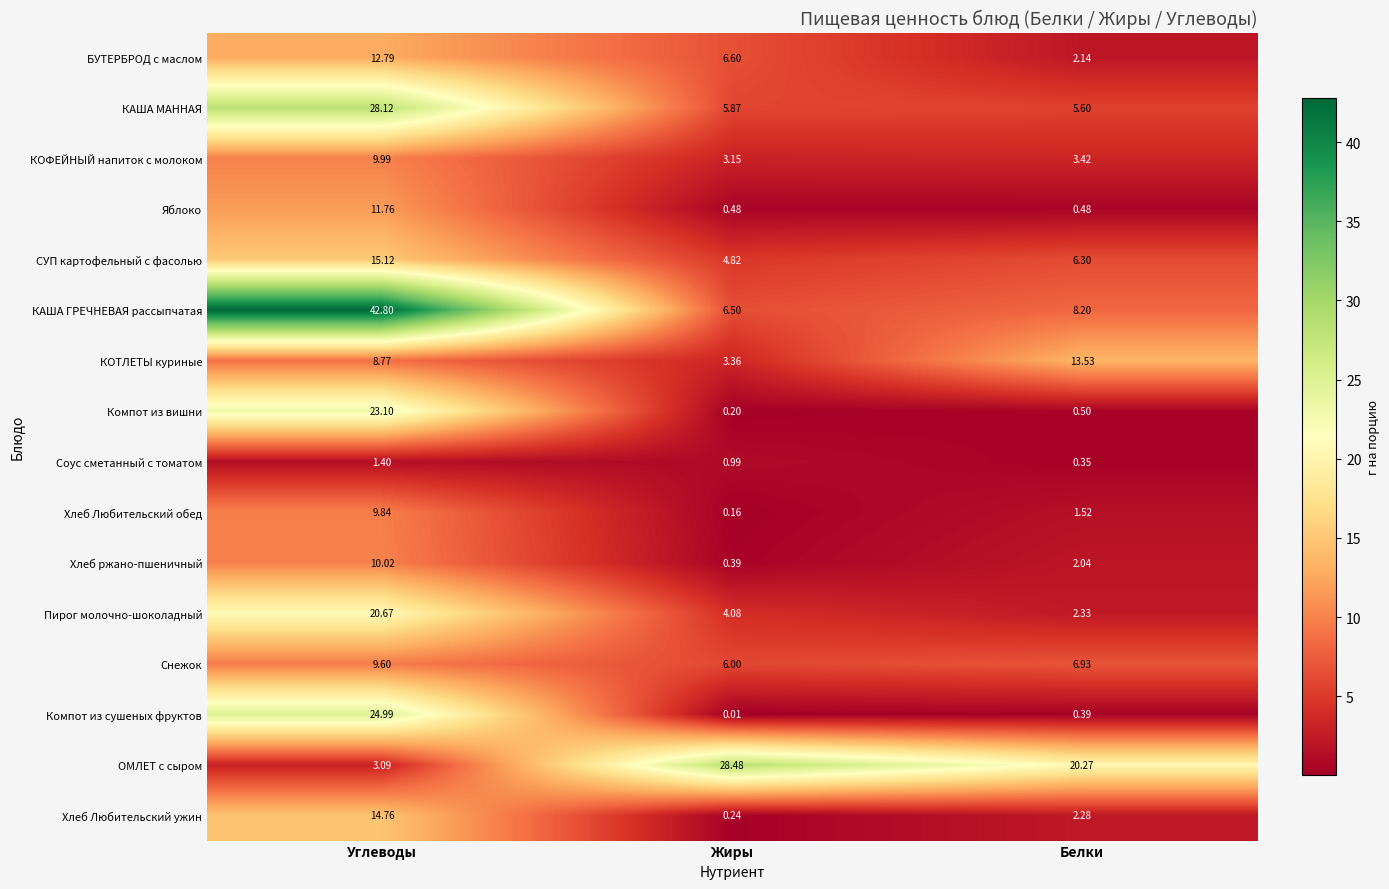

Is the value of Компот из сушеных фруктов at Белки greater than the value of КАША МАННАЯ at Жиры?

No